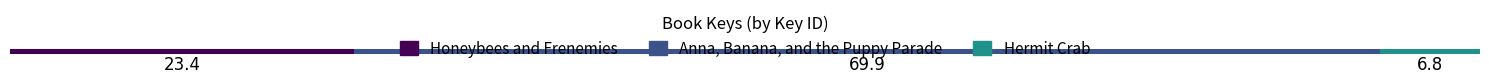

Reading right to left, what are all the values shown in this chart?

Hermit Crab=42758148	Anna, Banana, and the Puppy Parade=441282523	Honeybees and Frenemies=147603561